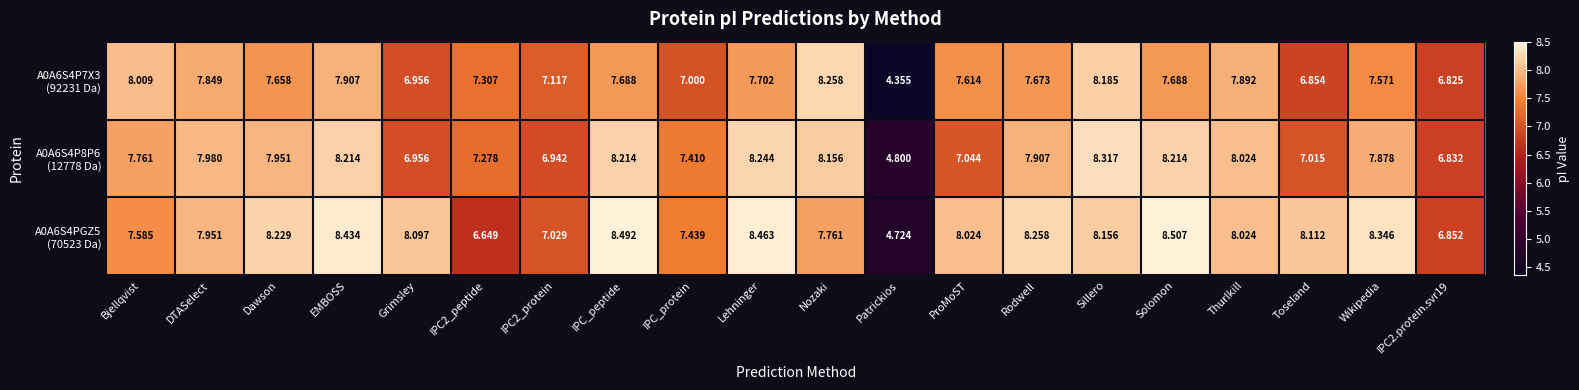

What is the total value across all series at Toseland?

22.0